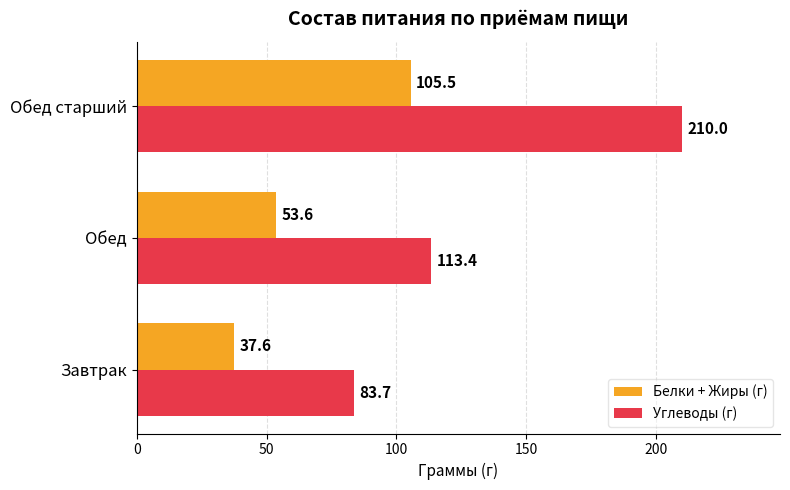

Which label corresponds to the smallest value in the chart?

Завтрак